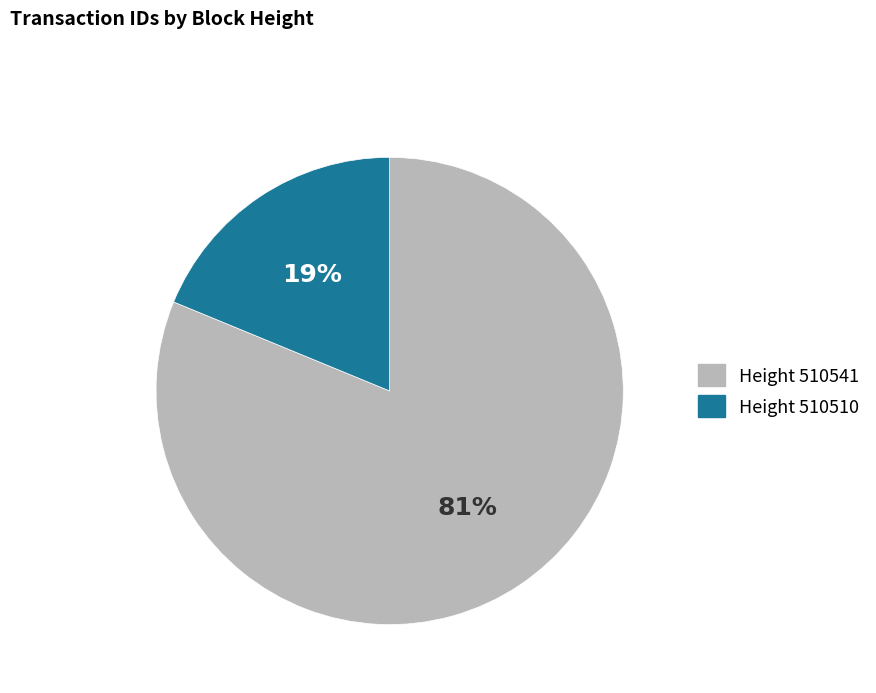

How many slices are in this pie chart?

2